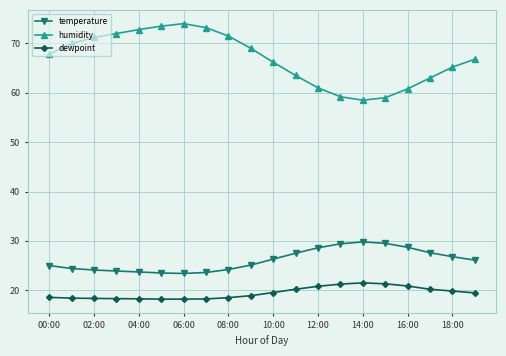

What is the difference between the maximum and second lowest values in the temperature series?

6.3